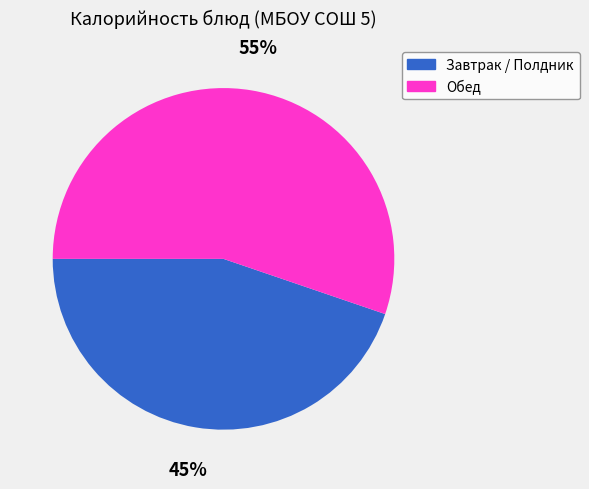

How many slices are in this pie chart?

2